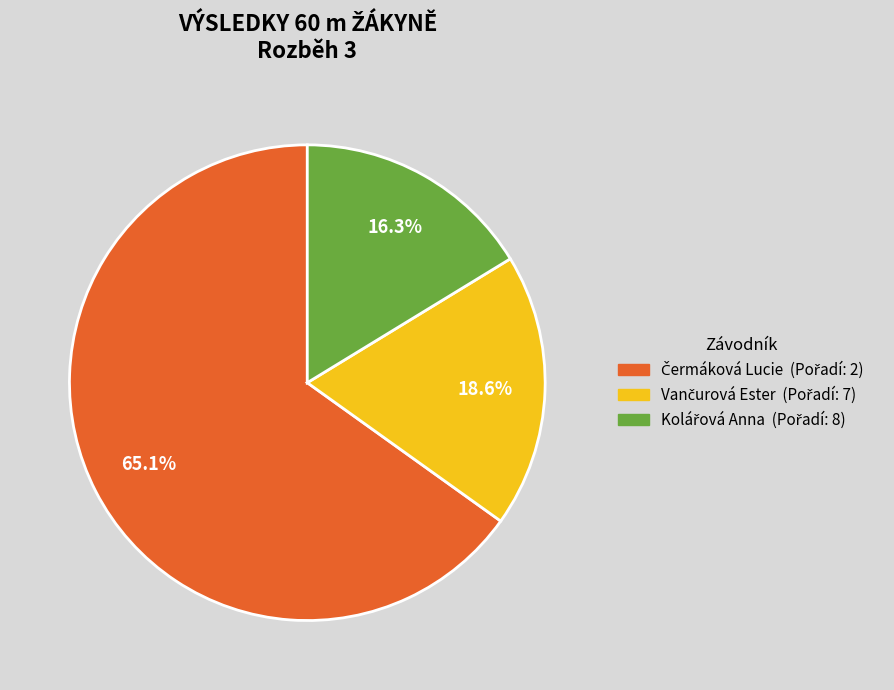

Does any single category account for the majority?

Yes